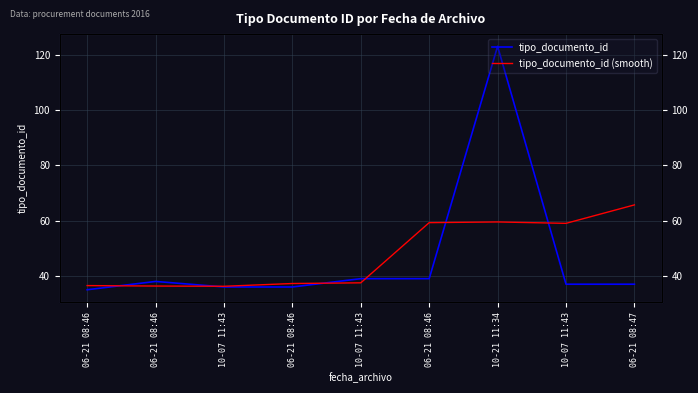

True or false: tipo_documento_id (smooth) has a value of 59.5 at 10-21 11:34.

True